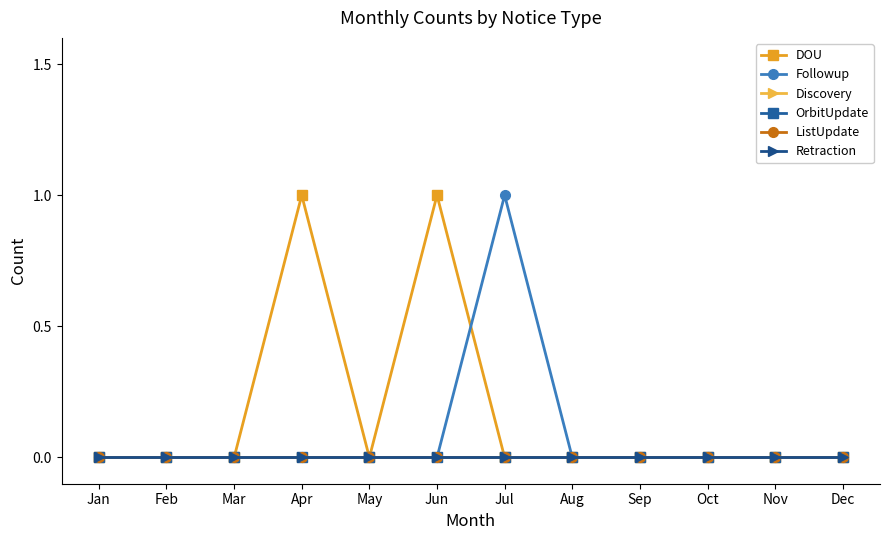

Rank the series by their maximum value, from lowest to highest.

Discovery, OrbitUpdate, ListUpdate, Retraction, DOU, Followup